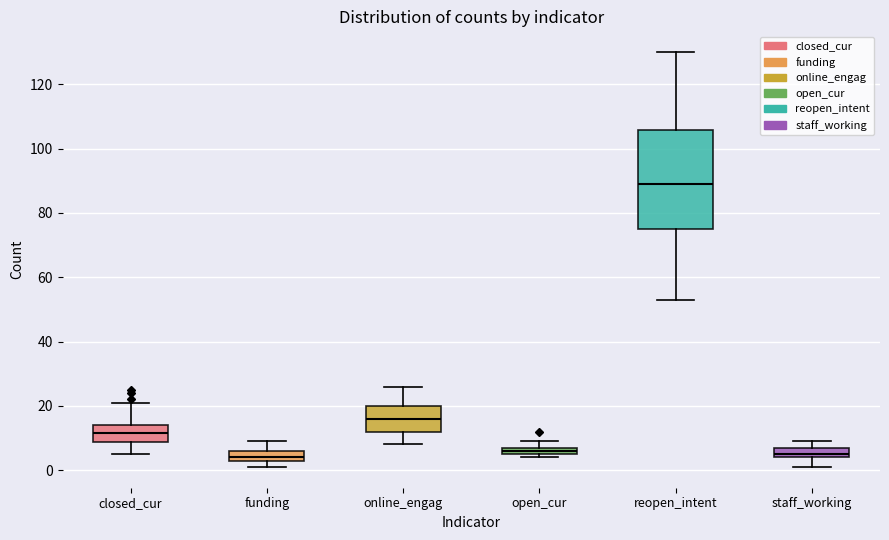

Comparing the boxes themselves (not the whiskers), which one is the tallest?

reopen_intent